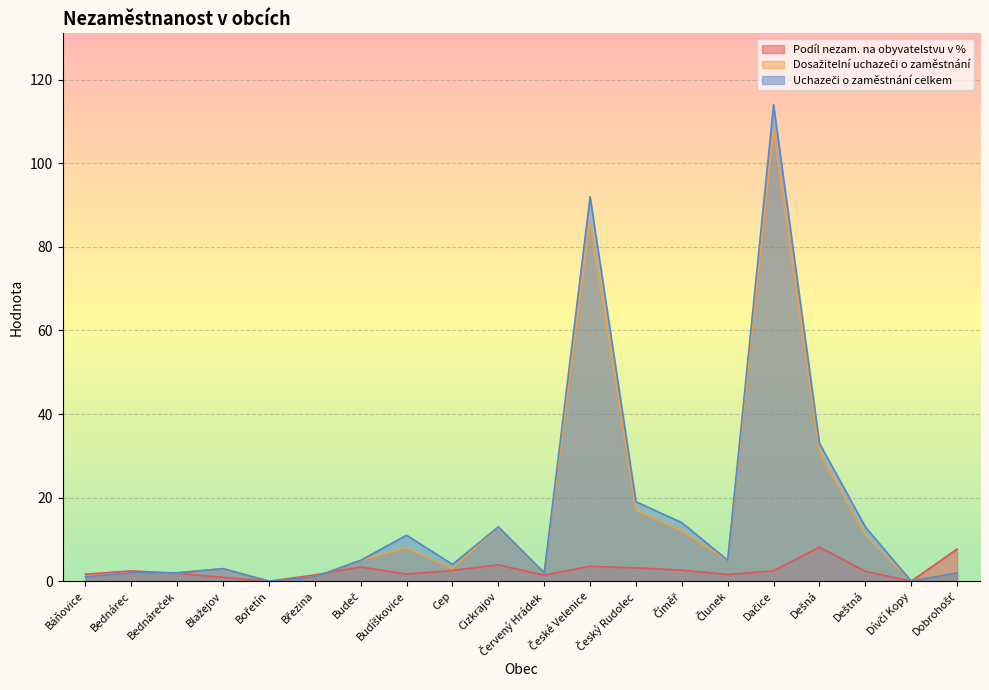

True or false: Dosažitelní uchazeči o zaměstnání has a value of 2.0 at Červený Hrádek.

True